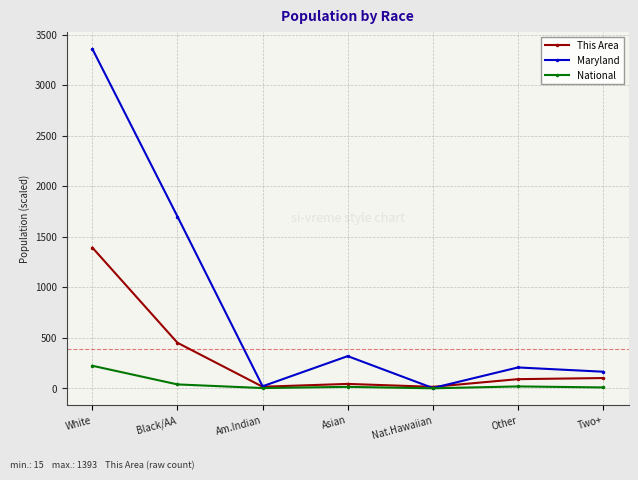

Where is National nearest to the value 112?

Black/AA